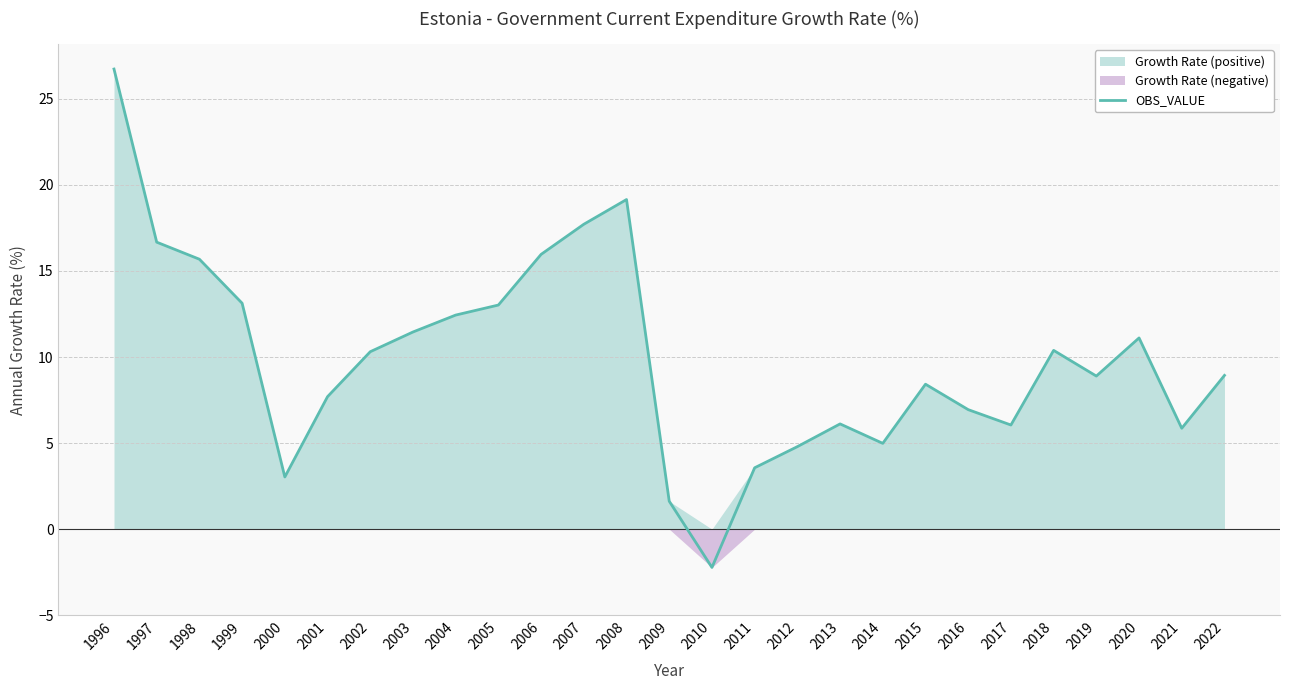

How many values are below zero?

1